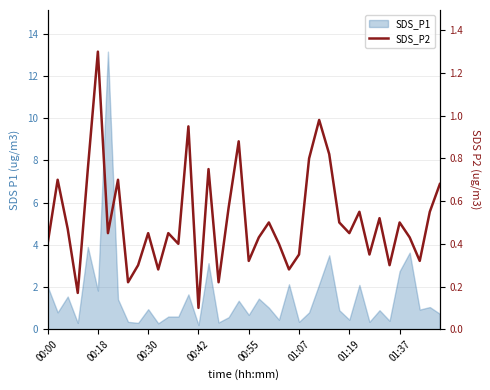

What is the value of the 16th point from the left?

0.1